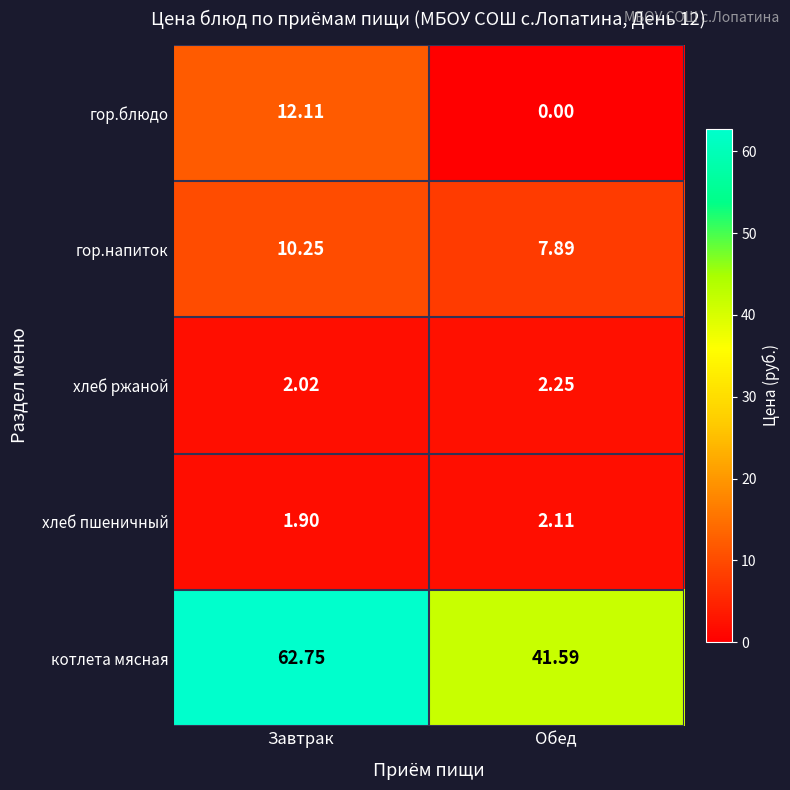

What is the total value across all series at Обед?

53.8